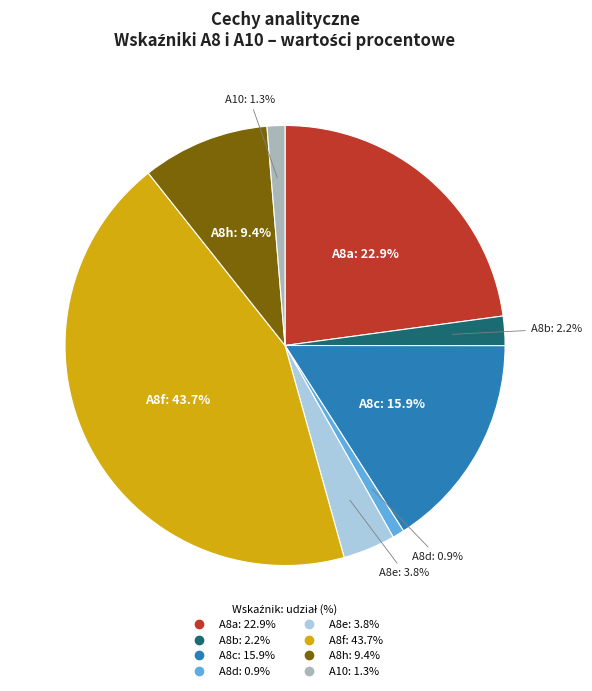

To the nearest percent, what is the difference between the A8d and A8e slice percentages?

3%